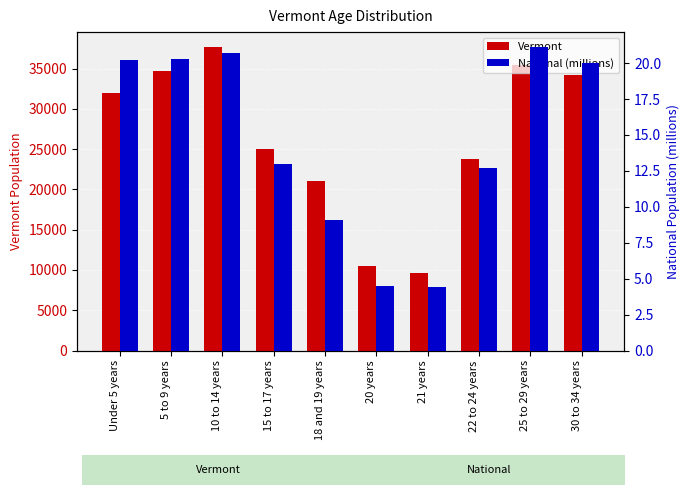

What is the average value of the National (millions) series?

14.6